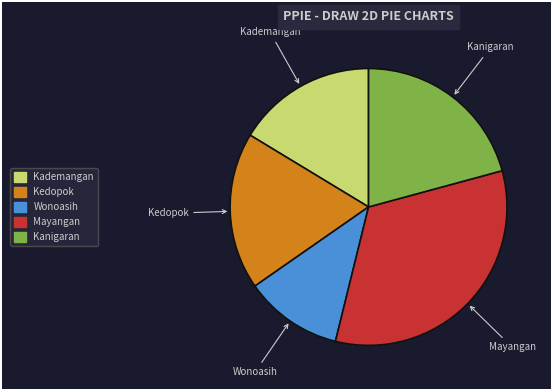

Approximately how many times larger is the value at Kanigaran compared to Kademangan?

1.3